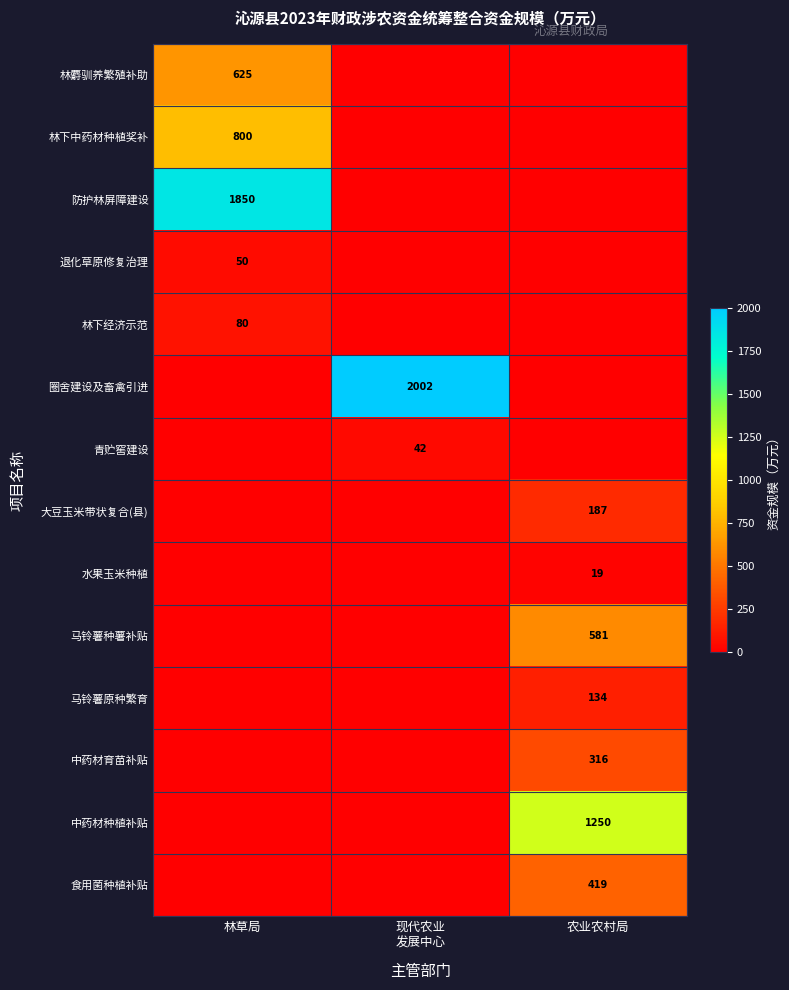

Is it true that 防护林屏障建设 equals 962.6 at 林草局?

False